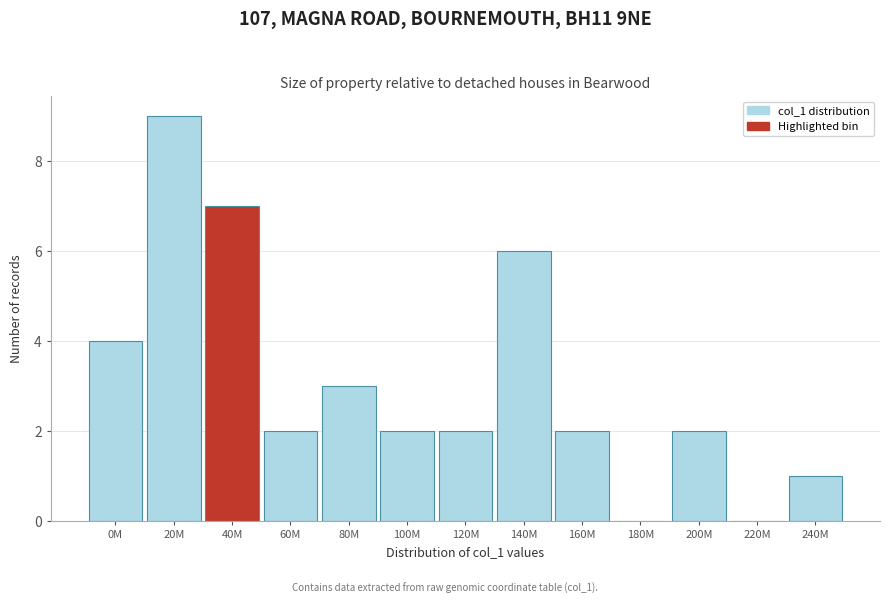

Reading right to left, what are all the values shown in this chart?

240M=1	220M=0	200M=2	180M=0	160M=2	140M=6	120M=2	100M=2	80M=3	60M=2	40M=7	20M=9	0M=4